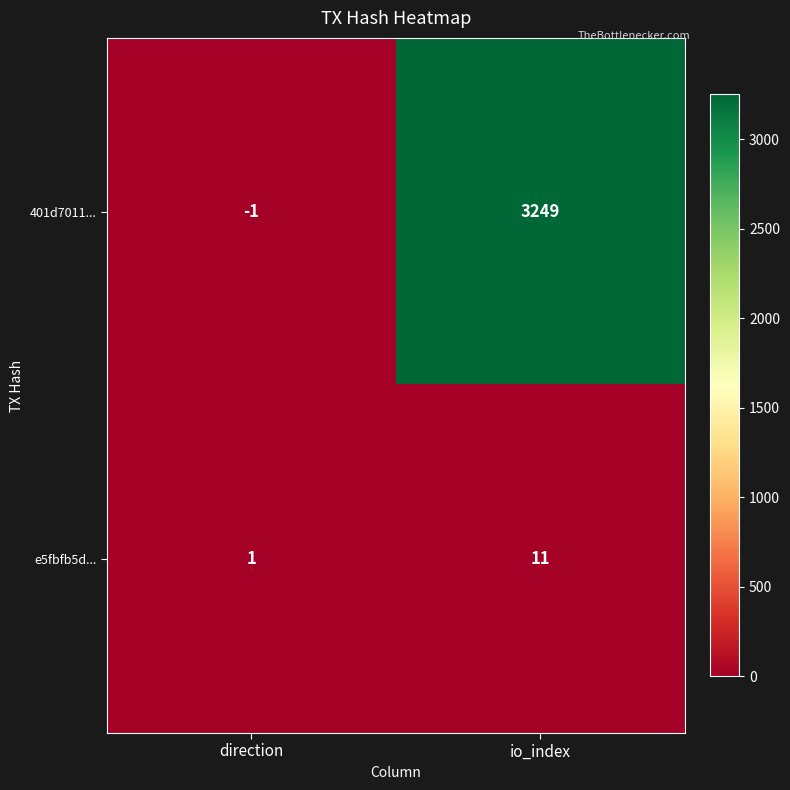

What is the sum of the 401d7011... values at direction and io_index?

3248